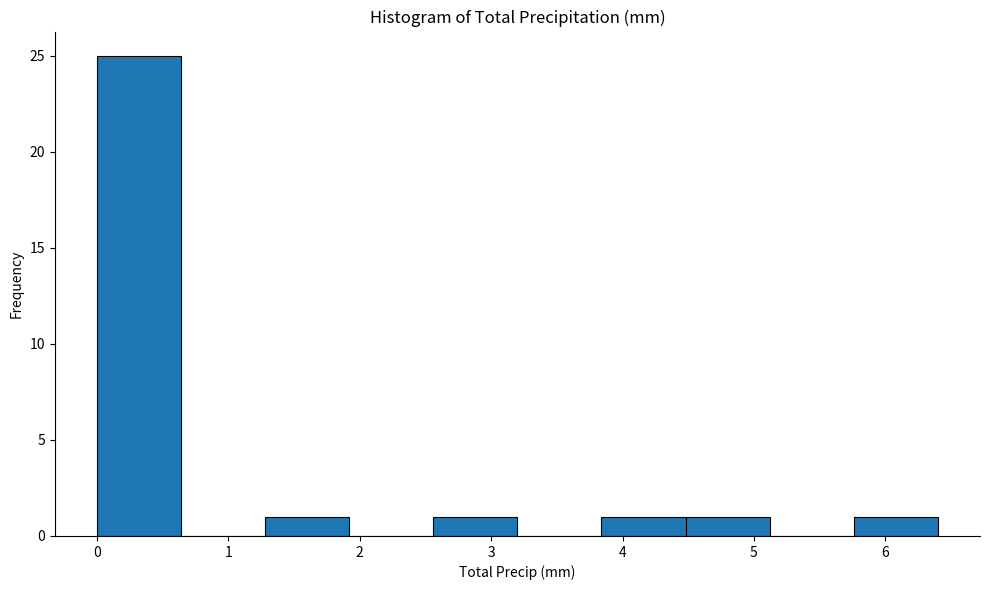

Reading left to right, list every bar in this chart as the range it spans on the x-axis followed by its height. Neither the bar edges nor the heights are printed on the chart, so give them approximately, as read against the axes.

0.00 to 0.64: 25
0.64 to 1.28: 0
1.28 to 1.92: 1
1.92 to 2.56: 0
2.56 to 3.20: 1
3.20 to 3.84: 0
3.84 to 4.48: 1
4.48 to 5.12: 1
5.12 to 5.76: 0
5.76 to 6.40: 1